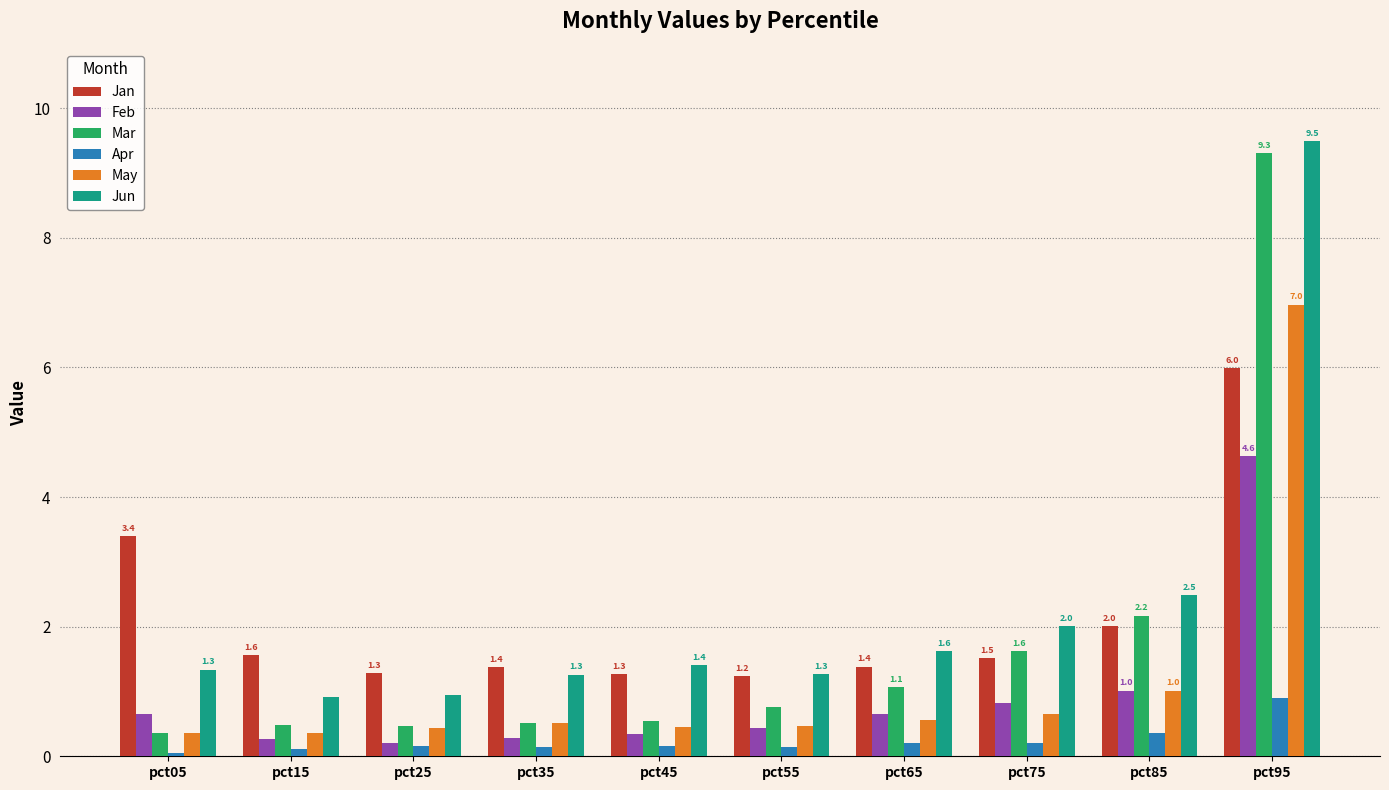

What is the highest value of the Jan series?

6.0